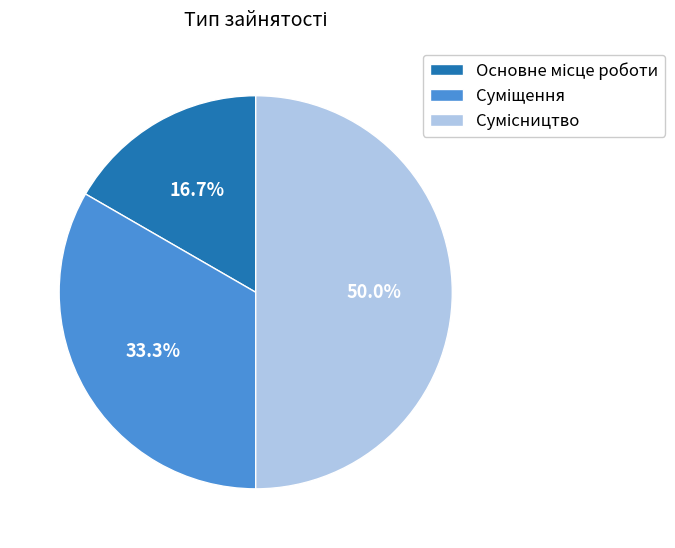

How many segments does this pie chart have?

3